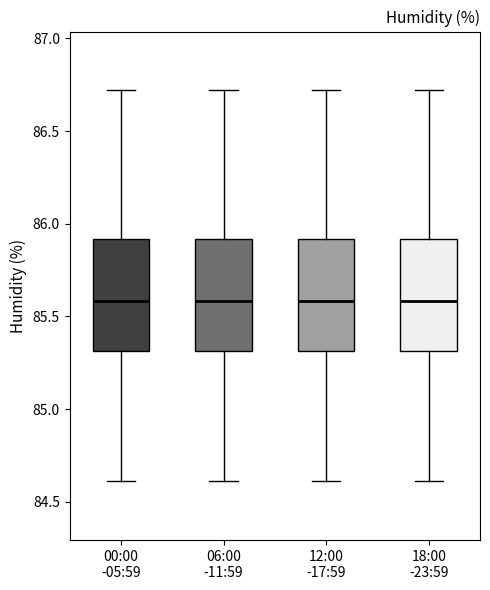

Reading left to right, read every box against the y-axis: the position of its median line, the range the box covers, and the ends of its whiskers. The values are not printed on the chart, so give them approximately, as read against the axis.

00:00 -05:59: median 85.6, box 85.3 to 85.9, whiskers 84.6 to 86.7
06:00 -11:59: median 85.6, box 85.3 to 85.9, whiskers 84.6 to 86.7
12:00 -17:59: median 85.6, box 85.3 to 85.9, whiskers 84.6 to 86.7
18:00 -23:59: median 85.6, box 85.3 to 85.9, whiskers 84.6 to 86.7